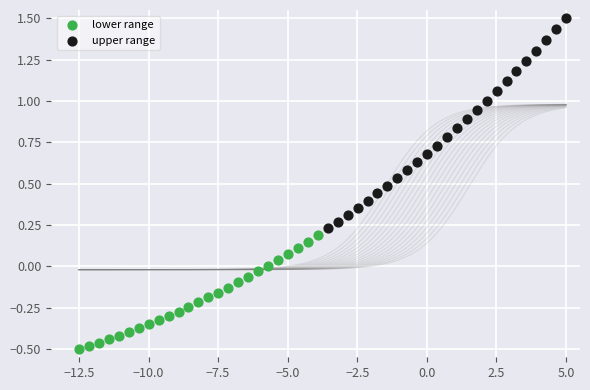

What are all the series names shown in the legend?

lower range, upper range